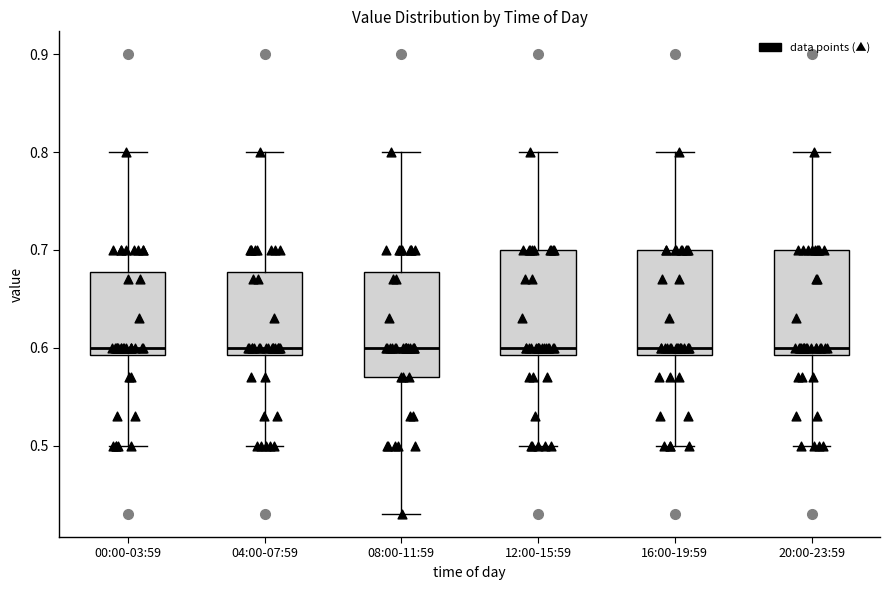

Reading left to right, read every box against the y-axis: the position of its median line, the range the box covers, and the ends of its whiskers. The values are not printed on the chart, so give them approximately, as read against the axis.

00:00-03:59: median 0.60, box 0.59 to 0.68, whiskers 0.50 to 0.80
04:00-07:59: median 0.60, box 0.59 to 0.68, whiskers 0.50 to 0.80
08:00-11:59: median 0.60, box 0.57 to 0.68, whiskers 0.43 to 0.80
12:00-15:59: median 0.60, box 0.59 to 0.70, whiskers 0.50 to 0.80
16:00-19:59: median 0.60, box 0.59 to 0.70, whiskers 0.50 to 0.80
20:00-23:59: median 0.60, box 0.59 to 0.70, whiskers 0.50 to 0.80